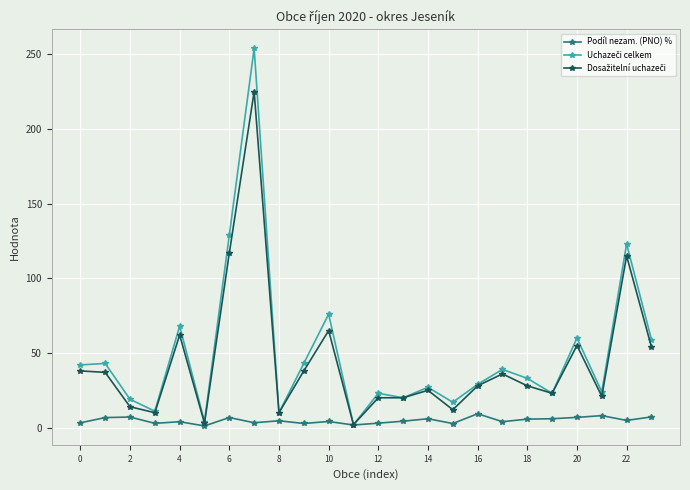

What is the maximum value for Podíl nezam. (PNO) %?

9.3